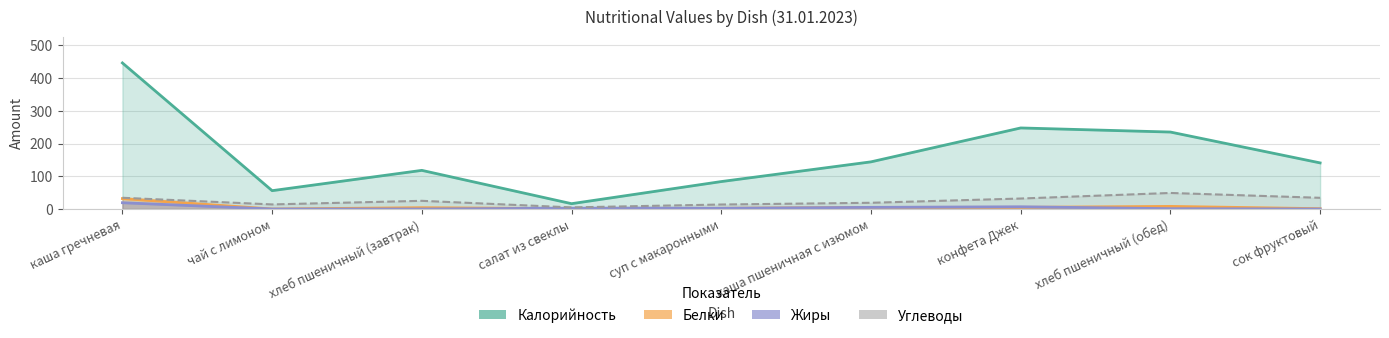

What is the value of the Углеводы point at the 2nd from the left?

14.0